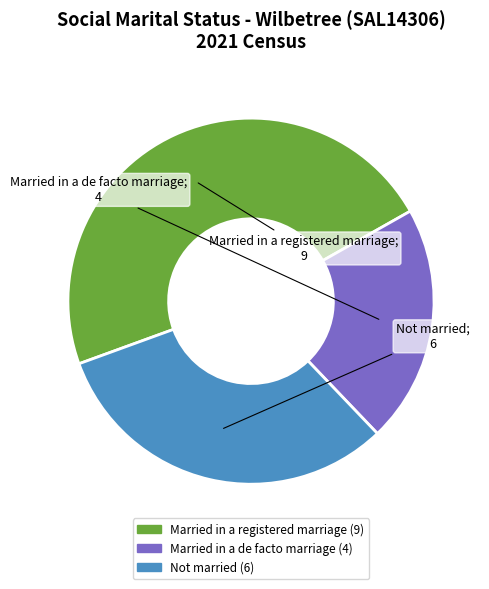

Approximately how many times larger is the value at Not married compared to Married in a de facto marriage?

1.5